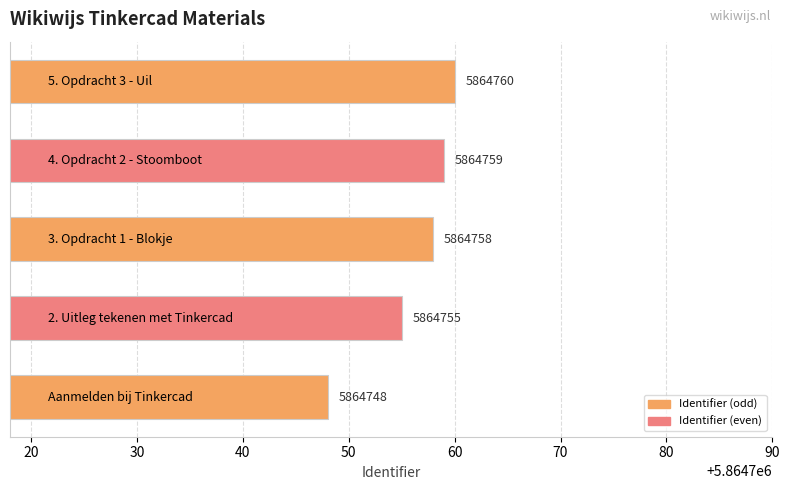

What is the greatest value displayed?

5864760